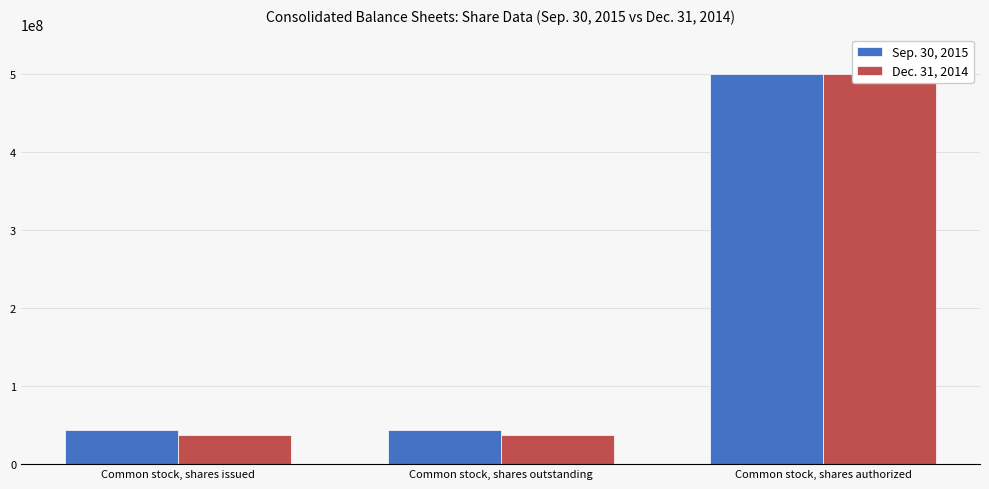

Rank the series at Common stock, shares issued from lowest to highest value.

Dec. 31, 2014, Sep. 30, 2015